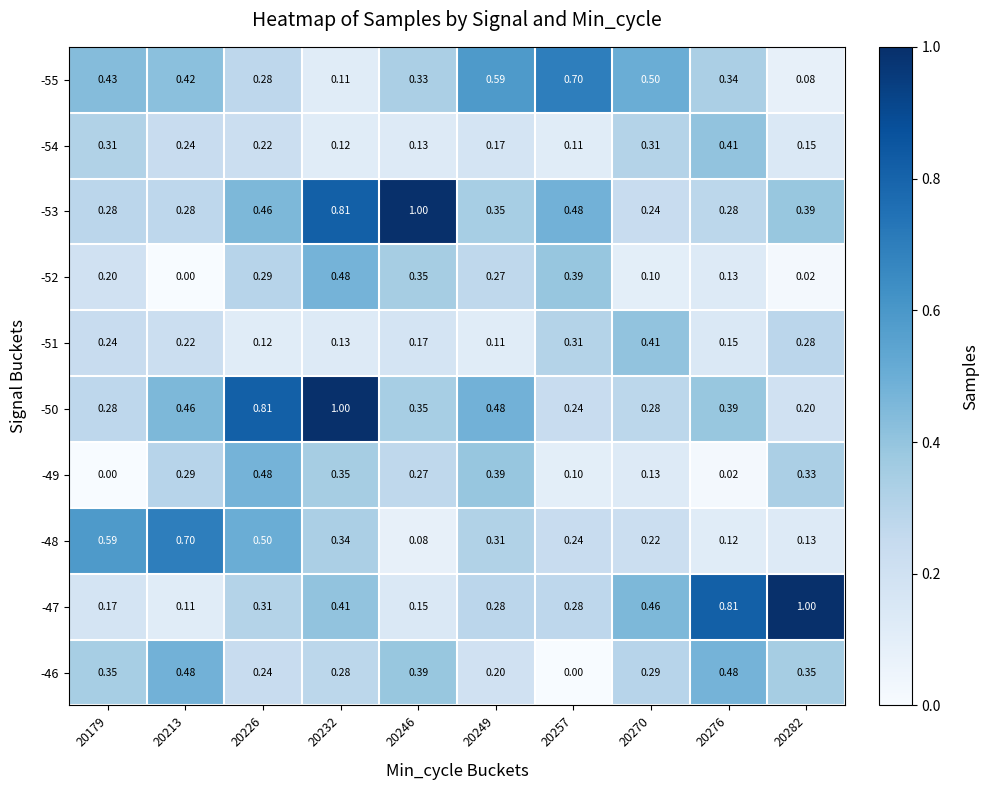

Reading left to right, what are all the values shown in this chart?

-55: 20179=0.4	20213=0.4	20226=0.3	20232=0.1	20246=0.3	20249=0.6	20257=0.7	20270=0.5	20276=0.3	20282=0.1
-54: 20179=0.3	20213=0.2	20226=0.2	20232=0.1	20246=0.1	20249=0.2	20257=0.1	20270=0.3	20276=0.4	20282=0.1
-53: 20179=0.3	20213=0.3	20226=0.5	20232=0.8	20246=1.0	20249=0.3	20257=0.5	20270=0.2	20276=0.3	20282=0.4
-52: 20179=0.2	20213=0.0	20226=0.3	20232=0.5	20246=0.3	20249=0.3	20257=0.4	20270=0.1	20276=0.1	20282=0.0
-51: 20179=0.2	20213=0.2	20226=0.1	20232=0.1	20246=0.2	20249=0.1	20257=0.3	20270=0.4	20276=0.1	20282=0.3
-50: 20179=0.3	20213=0.5	20226=0.8	20232=1.0	20246=0.3	20249=0.5	20257=0.2	20270=0.3	20276=0.4	20282=0.2
-49: 20179=0.0	20213=0.3	20226=0.5	20232=0.3	20246=0.3	20249=0.4	20257=0.1	20270=0.1	20276=0.0	20282=0.3
-48: 20179=0.6	20213=0.7	20226=0.5	20232=0.3	20246=0.1	20249=0.3	20257=0.2	20270=0.2	20276=0.1	20282=0.1
-47: 20179=0.2	20213=0.1	20226=0.3	20232=0.4	20246=0.1	20249=0.3	20257=0.3	20270=0.5	20276=0.8	20282=1.0
-46: 20179=0.3	20213=0.5	20226=0.2	20232=0.3	20246=0.4	20249=0.2	20257=0.0	20270=0.3	20276=0.5	20282=0.3